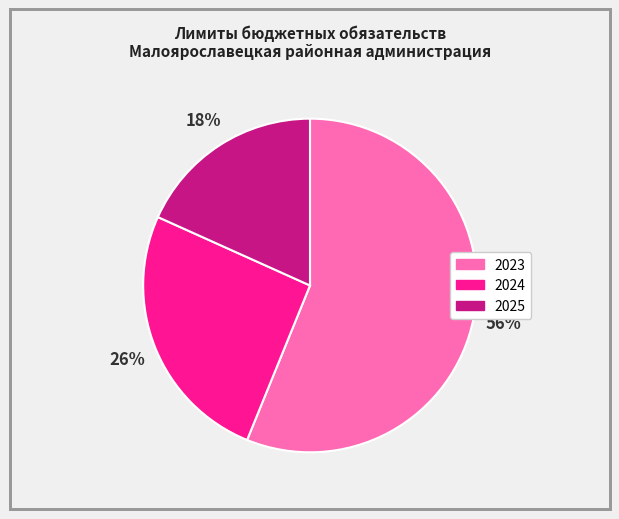

How many slices are in this pie chart?

3